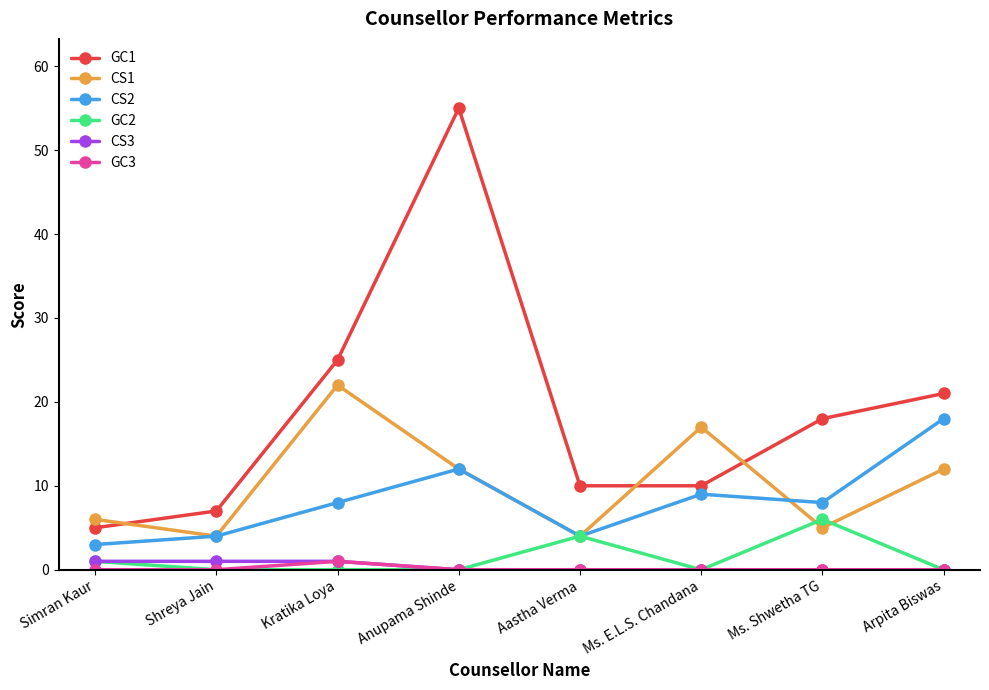

What is the greatest value displayed?

55